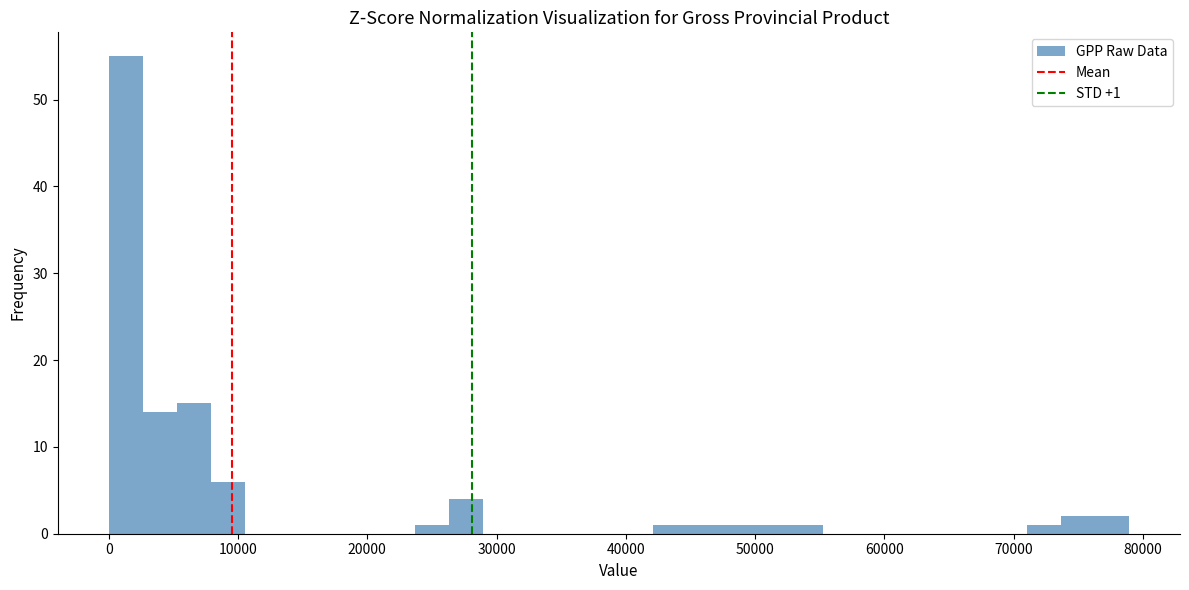

Read against the x-axis, roughly where is the centre of the tallest bar?

1000